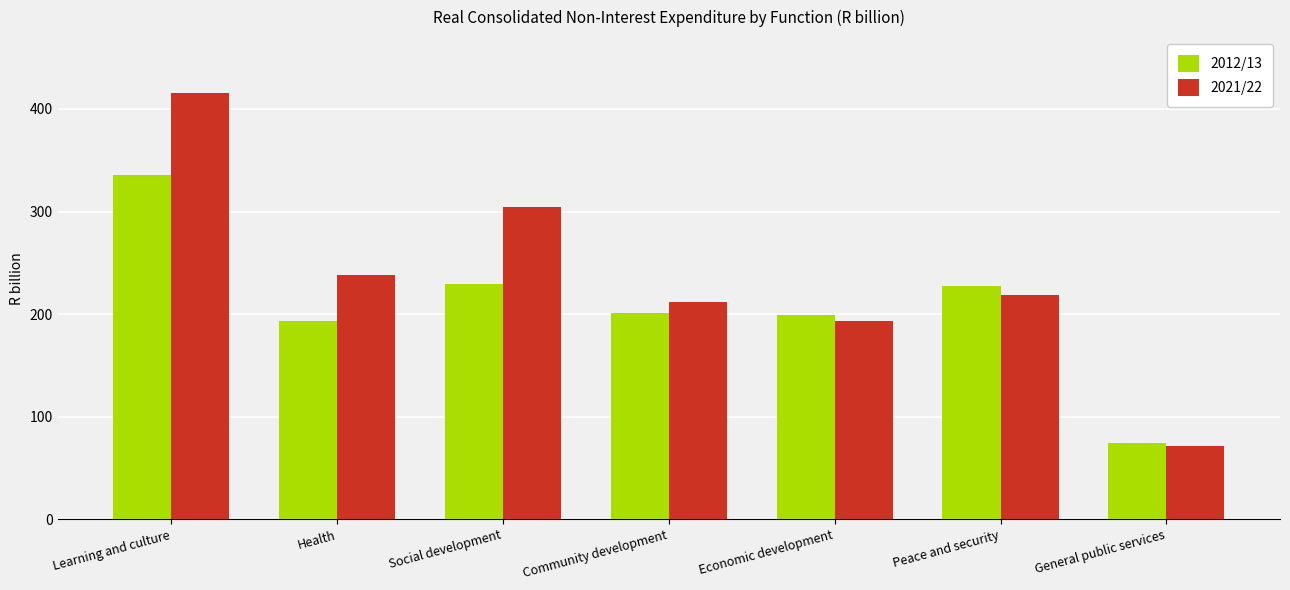

Rank the series by their maximum value, from lowest to highest.

2012/13, 2021/22